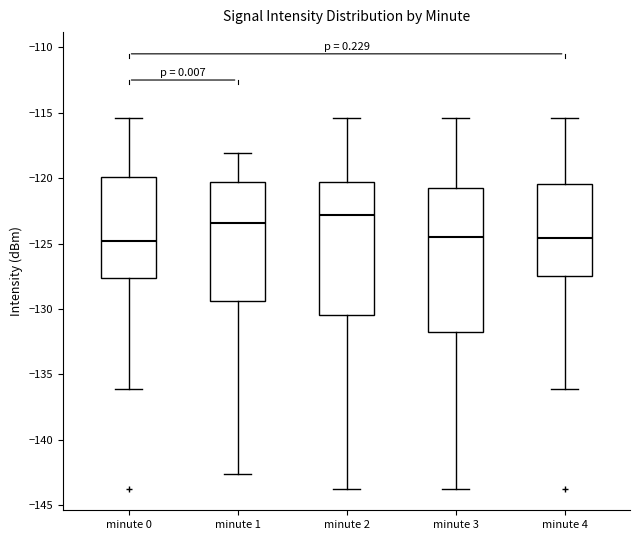

Reading left to right, transcribe this box plot: for each box, give where its median line is, the range the box spans, and where its two whiskers end, as read against the y-axis. The values are not printed on the chart, so give them approximately, as read against the axis.

minute 0: median -125.0, box -127.5 to -120.0, whiskers -136.0 to -115.5
minute 1: median -123.5, box -129.5 to -120.5, whiskers -142.5 to -118.0
minute 2: median -123.0, box -130.5 to -120.5, whiskers -143.5 to -115.5
minute 3: median -124.5, box -132.0 to -121.0, whiskers -143.5 to -115.5
minute 4: median -124.5, box -127.5 to -120.5, whiskers -136.0 to -115.5